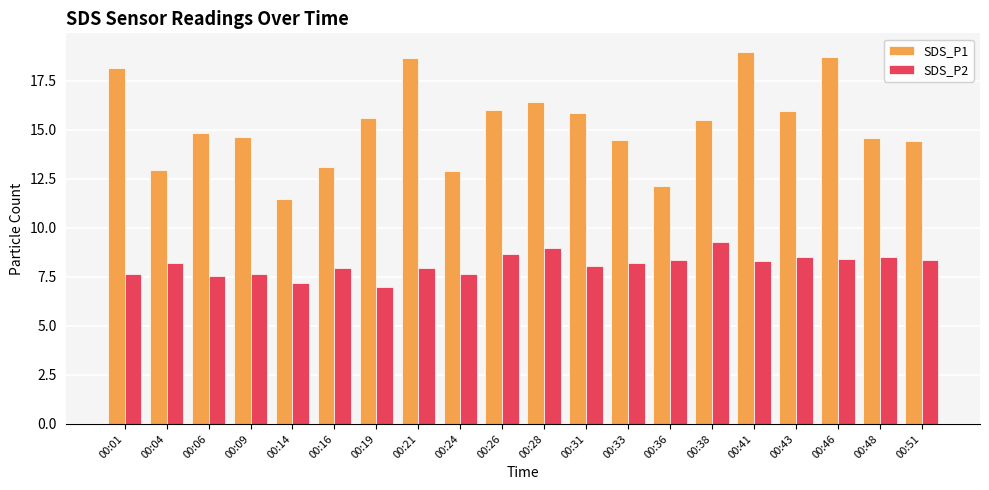

What is the smallest value displayed?

7.0